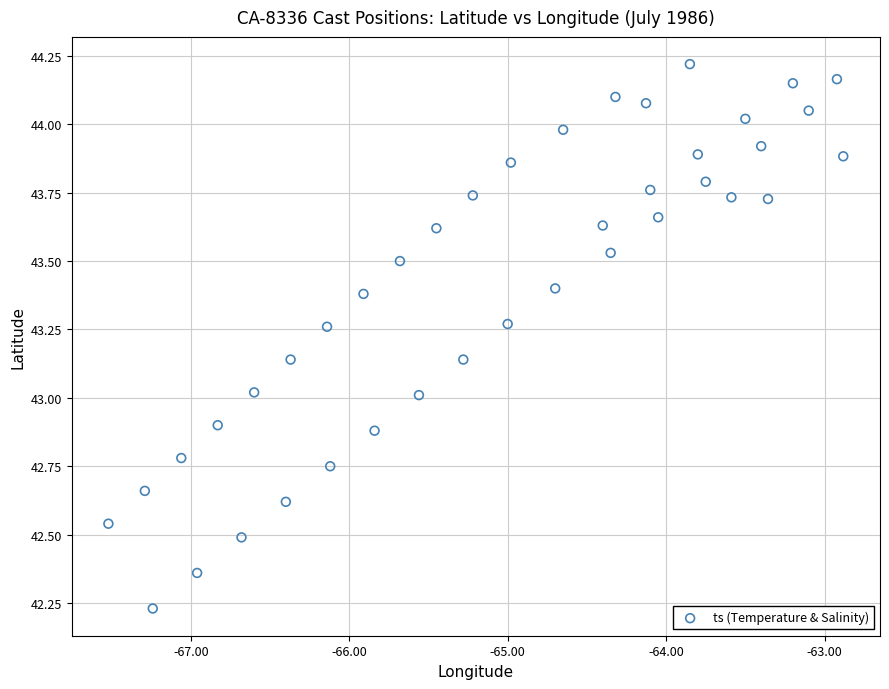

What is the range of Y values (max minus min)?

2.0